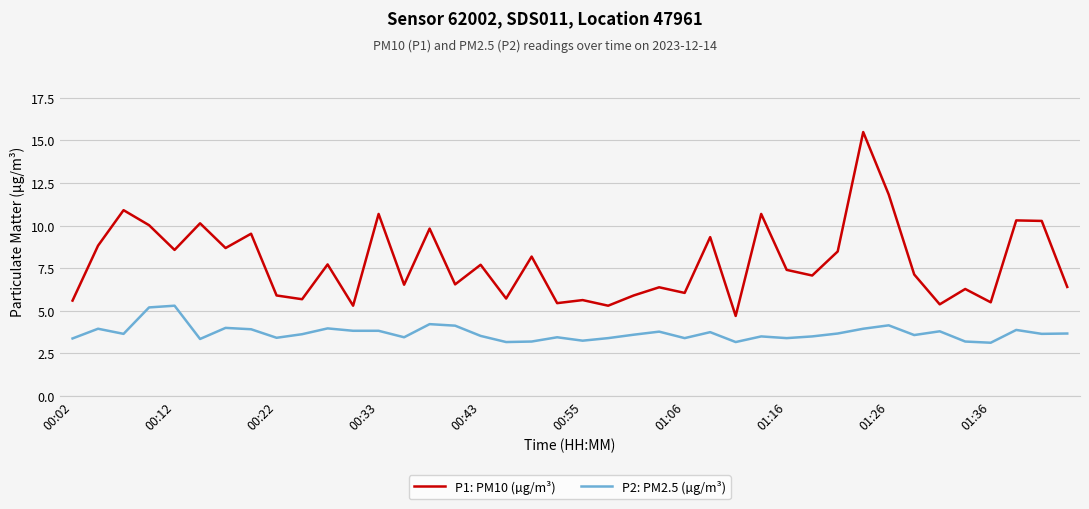

True or false: P2: PM2.5 (µg/m³) and P1: PM10 (µg/m³) cross at least once.

False